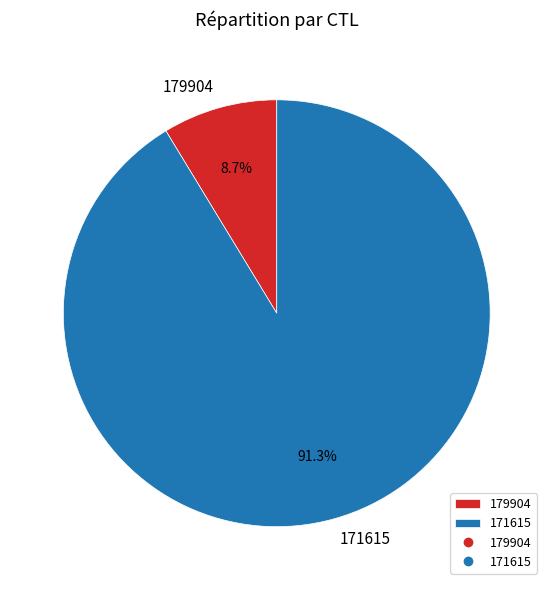

Approximately how many times larger is the value at 171615 compared to 179904?

10.5